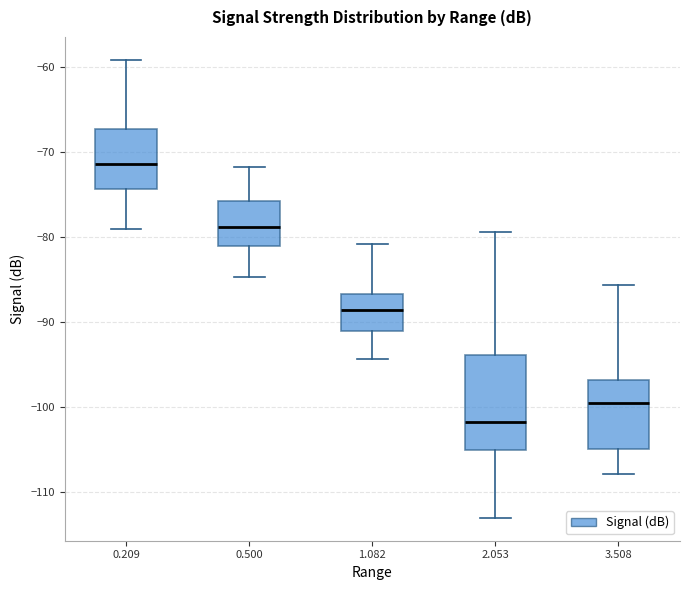

Reading left to right, read every box against the y-axis: the position of its median line, the range the box covers, and the ends of its whiskers. The values are not printed on the chart, so give them approximately, as read against the axis.

0.209: median -71, box -74 to -67, whiskers -79 to -59
0.500: median -79, box -81 to -76, whiskers -85 to -72
1.082: median -89, box -91 to -87, whiskers -94 to -81
2.053: median -102, box -105 to -94, whiskers -113 to -79
3.508: median -100, box -105 to -97, whiskers -108 to -86